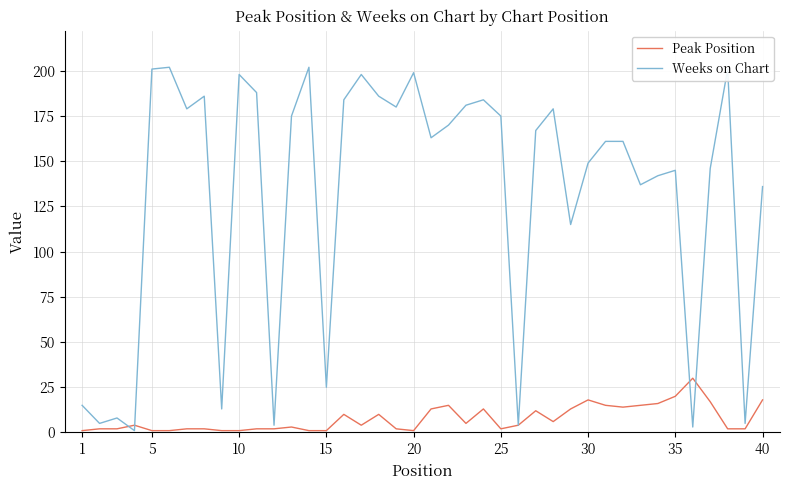

Which series has the largest total across all categories?

Weeks on Chart